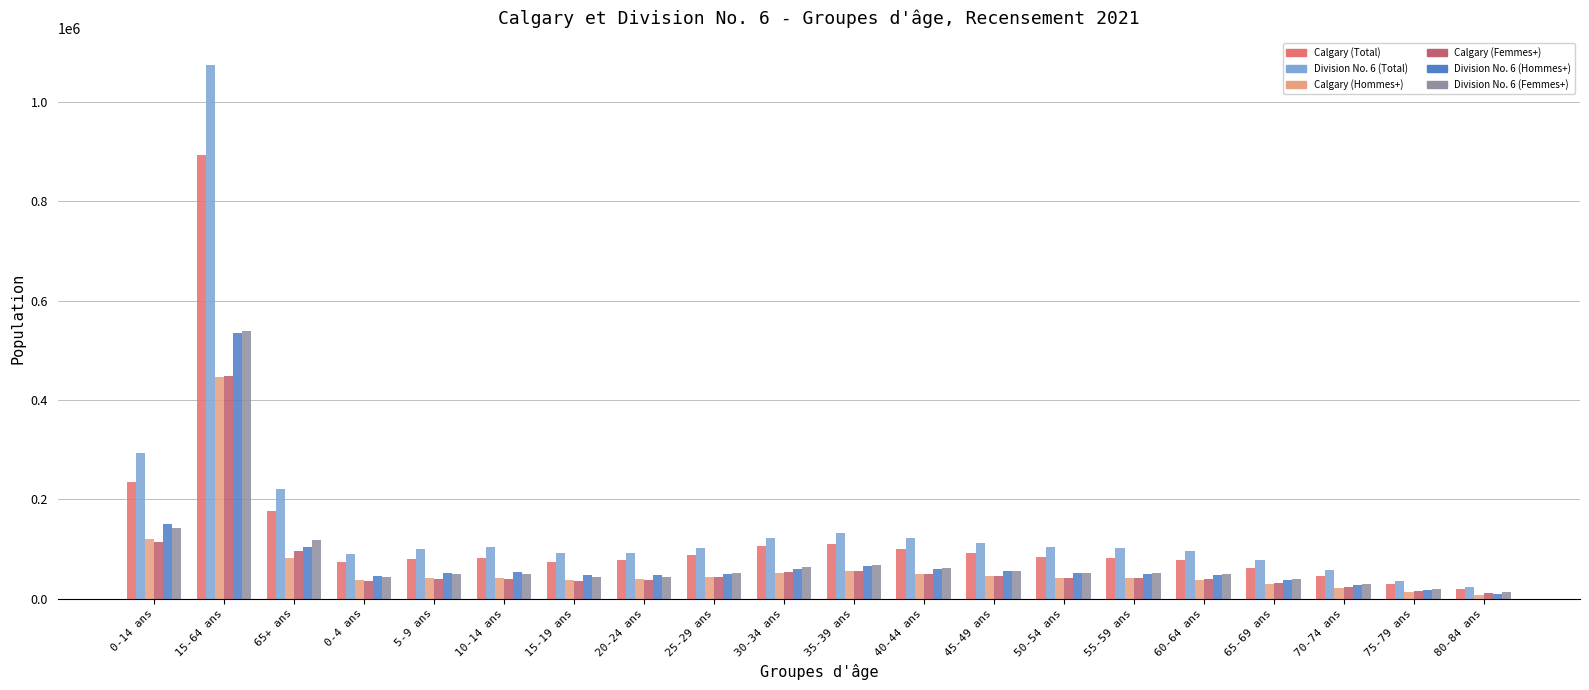

What is the greatest value displayed?

1074770